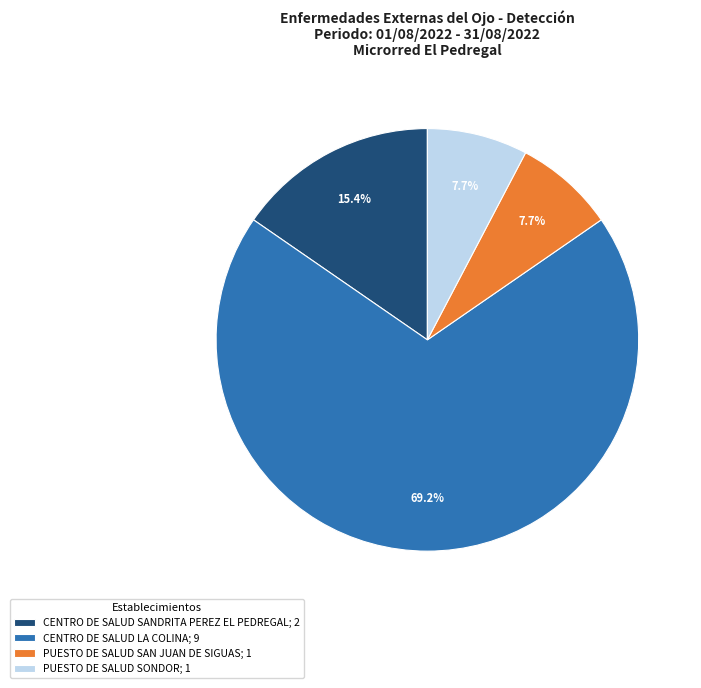

What is the ratio of the value at PUESTO DE SALUD SAN JUAN DE SIGUAS; 1 to the value at PUESTO DE SALUD SONDOR; 1?

1.0